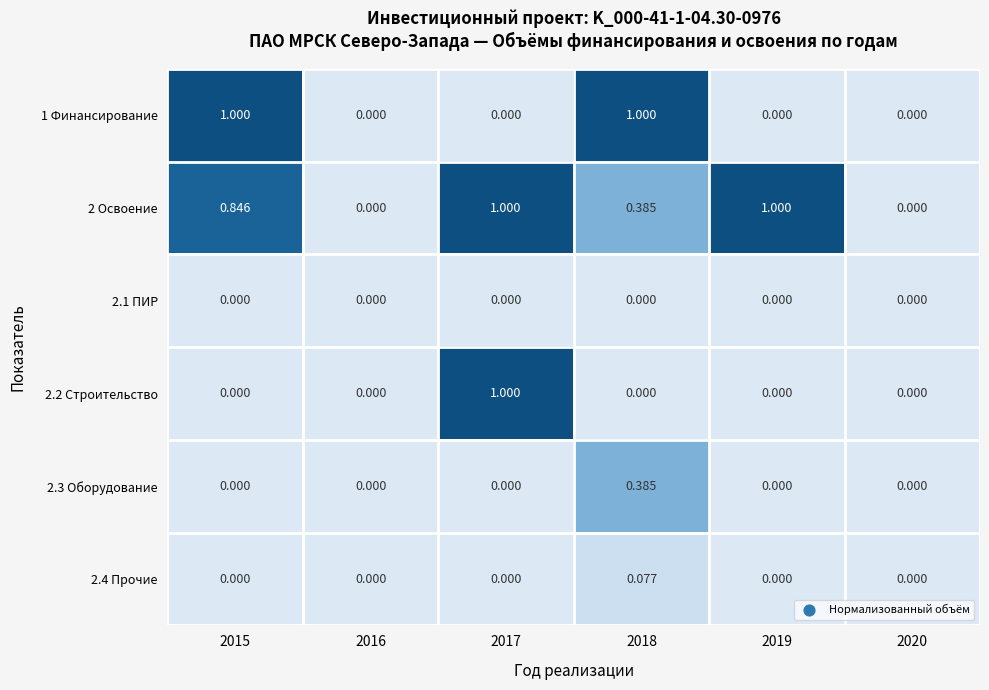

Reading left to right, extract all data points from this chart.

1 Финансирование: 2015=1.0	2016=0.0	2017=0.0	2018=1.0	2019=0.0	2020=0.0
2 Освоение: 2015=0.8	2016=0.0	2017=1.0	2018=0.4	2019=1.0	2020=0.0
2.1 ПИР: 2015=0.0	2016=0.0	2017=0.0	2018=0.0	2019=0.0	2020=0.0
2.2 Строительство: 2015=0.0	2016=0.0	2017=1.0	2018=0.0	2019=0.0	2020=0.0
2.3 Оборудование: 2015=0.0	2016=0.0	2017=0.0	2018=0.4	2019=0.0	2020=0.0
2.4 Прочие: 2015=0.0	2016=0.0	2017=0.0	2018=0.1	2019=0.0	2020=0.0